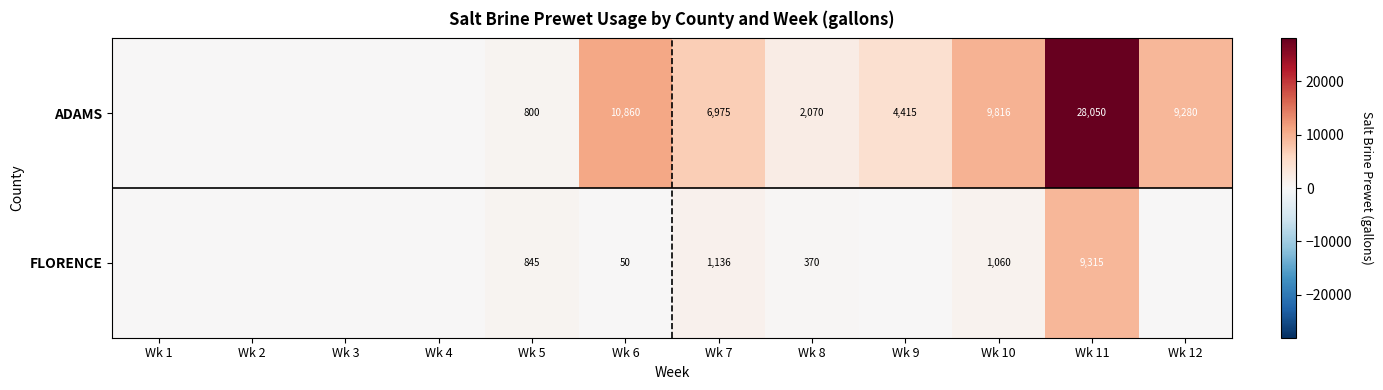

Which label corresponds to the largest value in the chart?

Wk 11